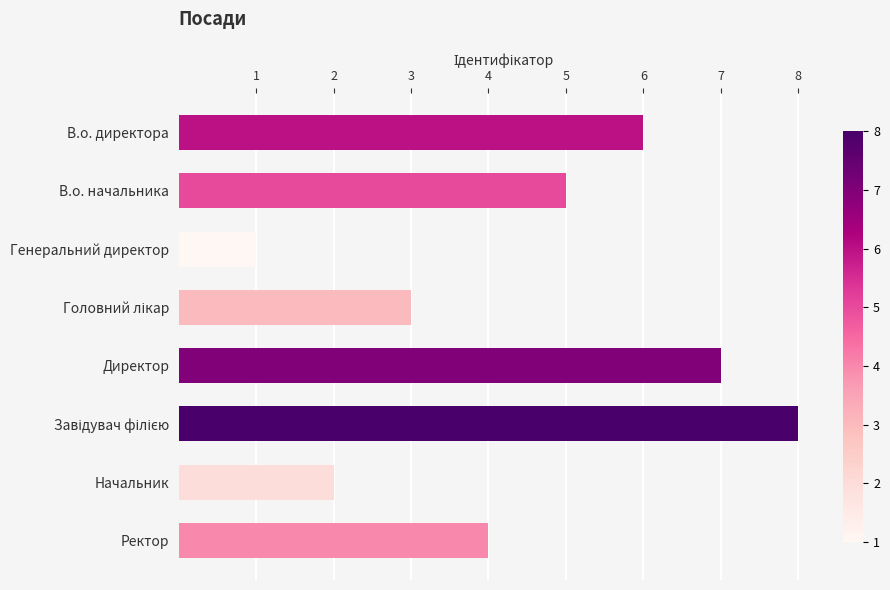

What is the difference between the maximum and minimum values?

7